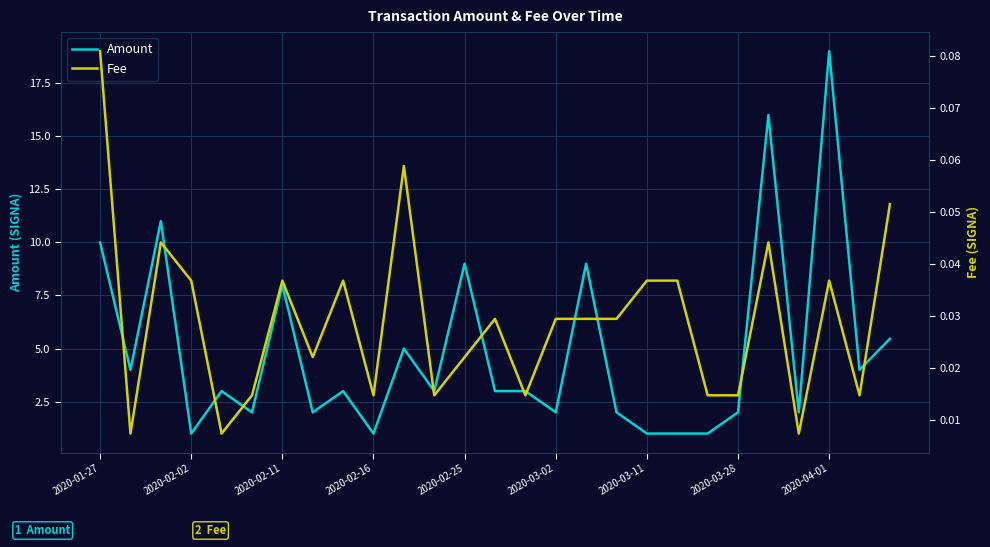

True or false: Amount has more than 1 points higher than both neighbors.

True